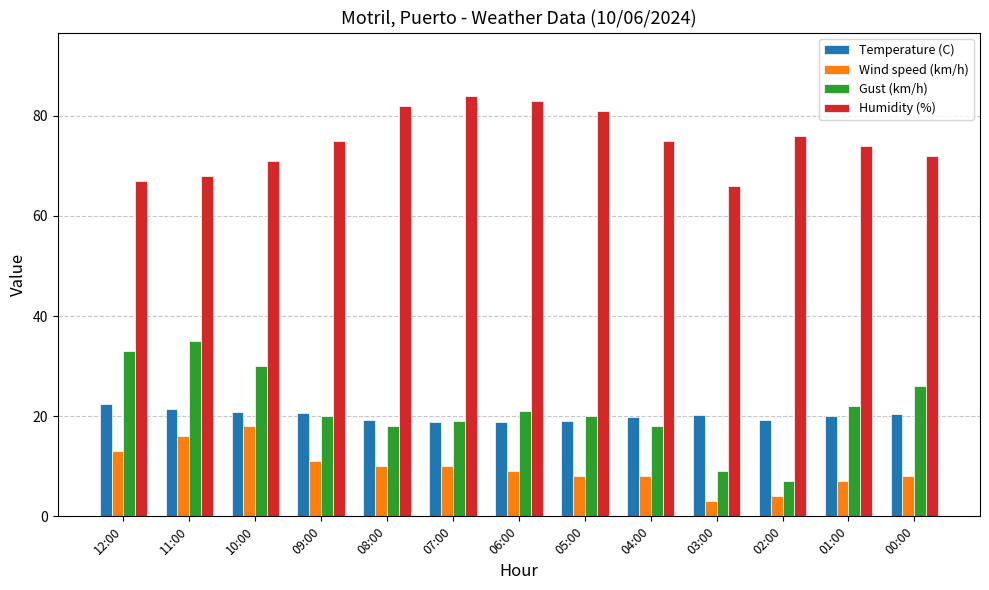

What is the spread (max minus min) of values at 07:00?

74.0